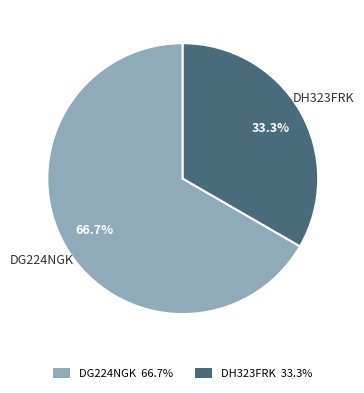

Which category accounts for the majority?

DG224NGK